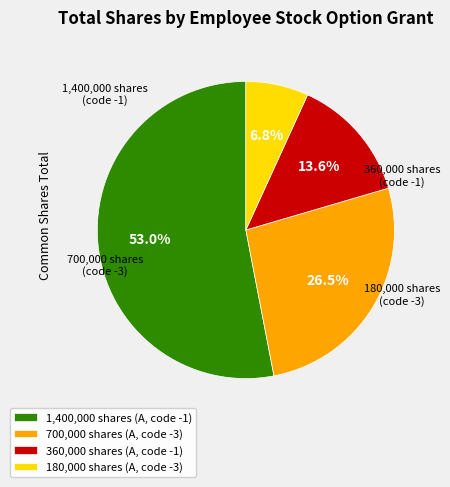

Combined, do 180,000 shares (A, code -3) and 700,000 shares (A, code -3) account for over 50%?

No